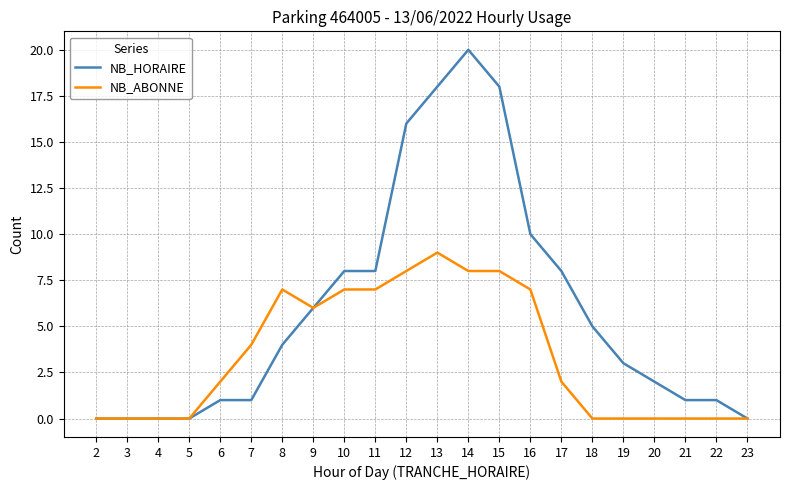

List the series in order of their peak value, lowest first.

NB_ABONNE, NB_HORAIRE